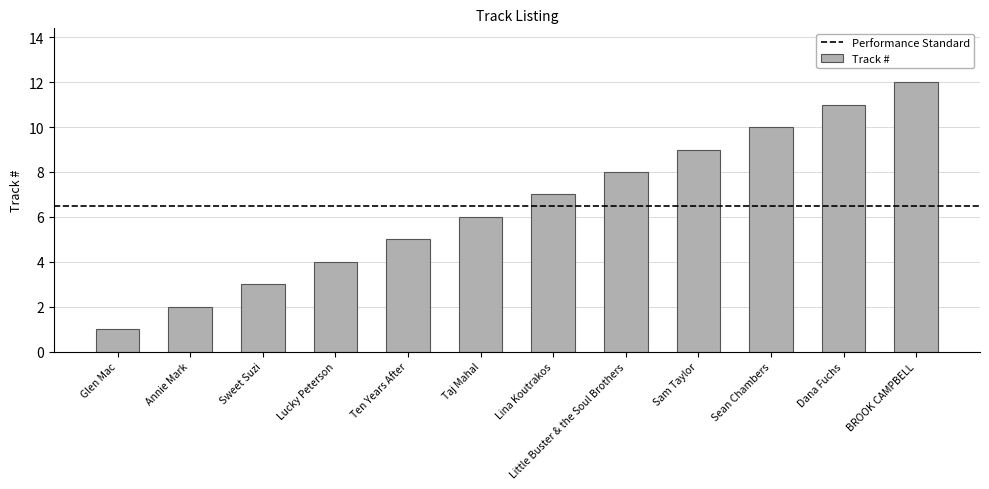

What is the difference between the second highest and minimum values?

10